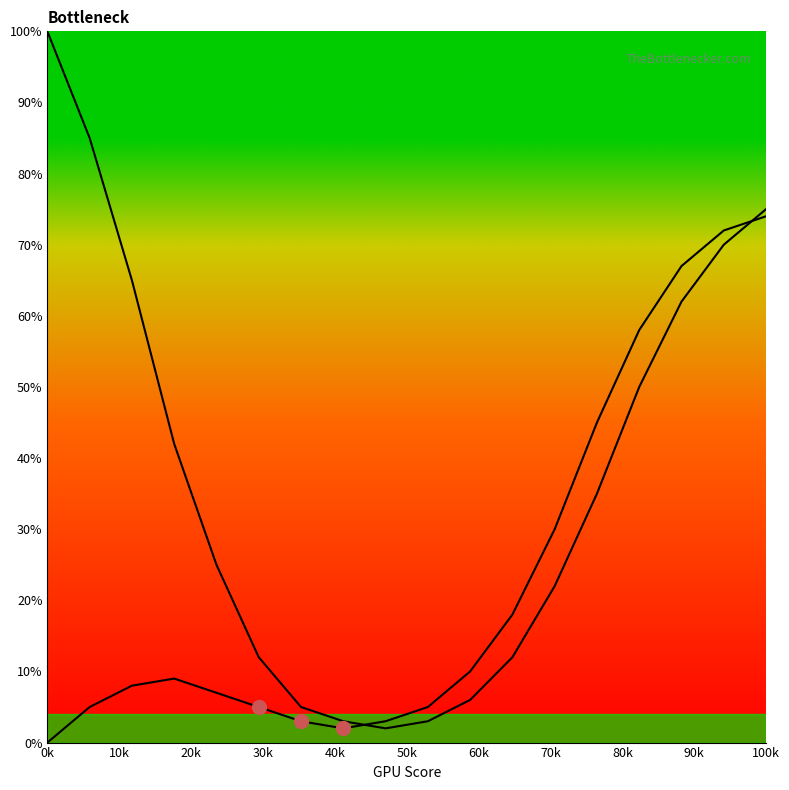

How many lines are shown in the chart?

2